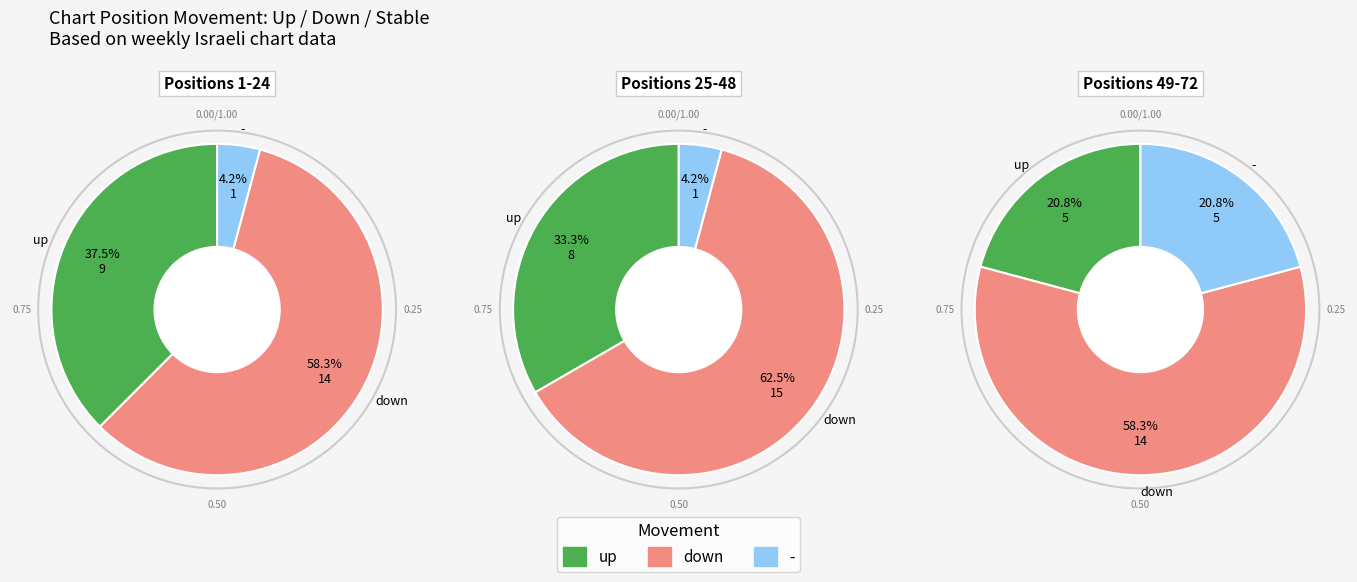

What is the total percentage of up and down?

90.3%